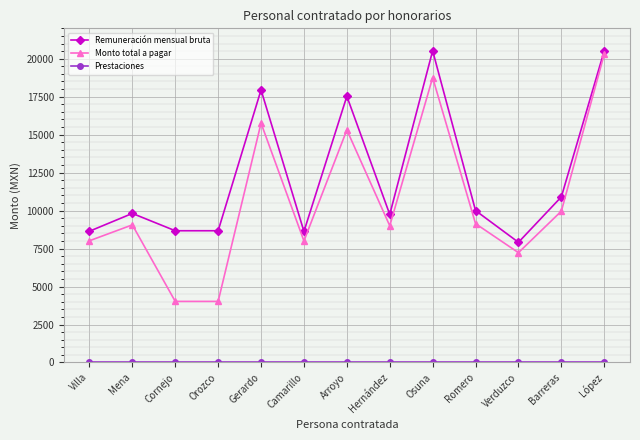

Which series has the widest spread of values?

Monto total a pagar